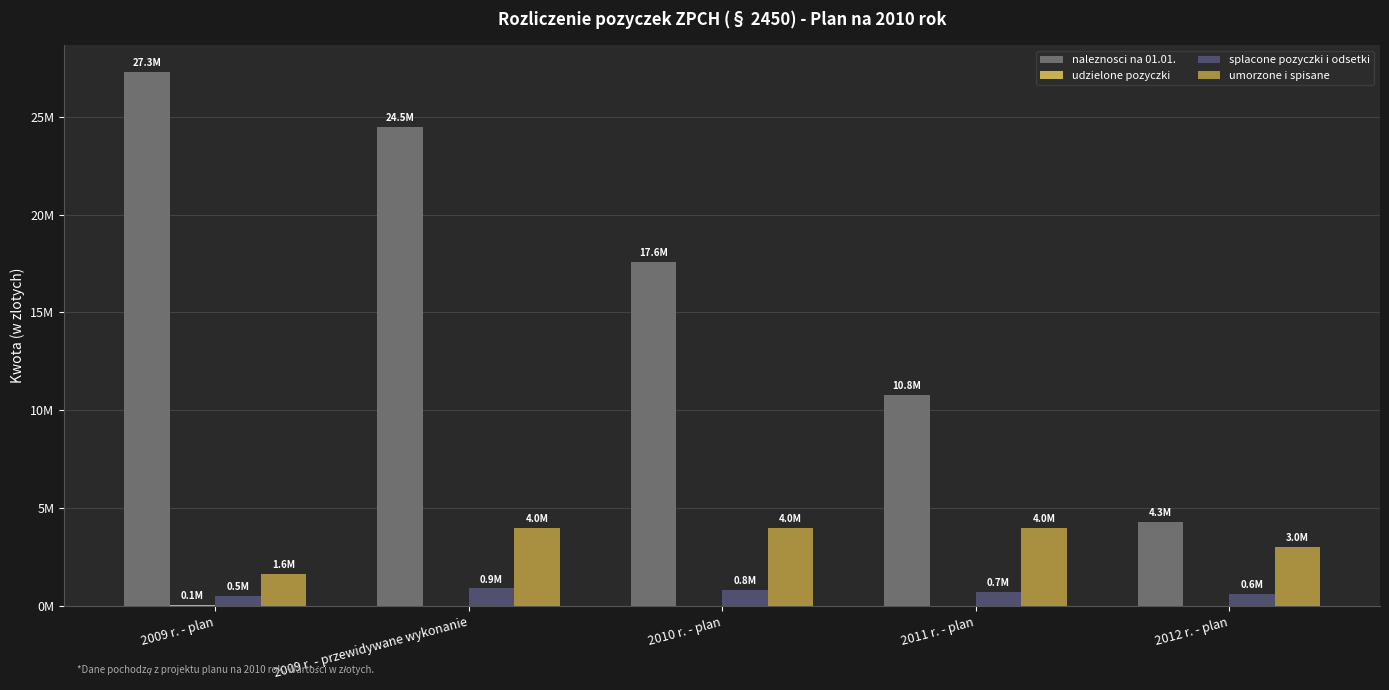

True or false: splacone pozyczki i odsetki has a value of 800000 at 2010 r. - plan.

True